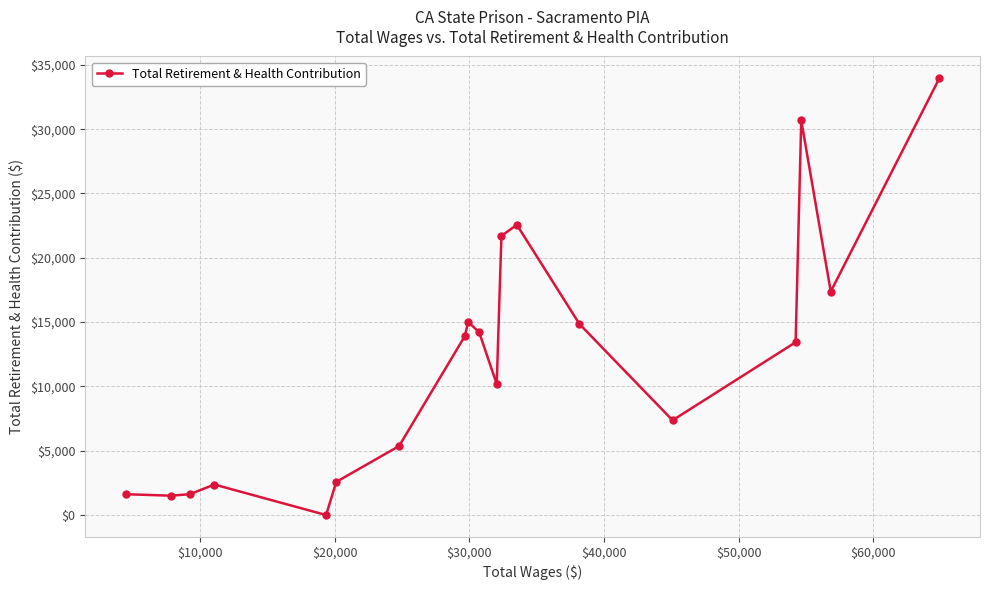

True or false: the data has more than 0 interior local peaks.

True